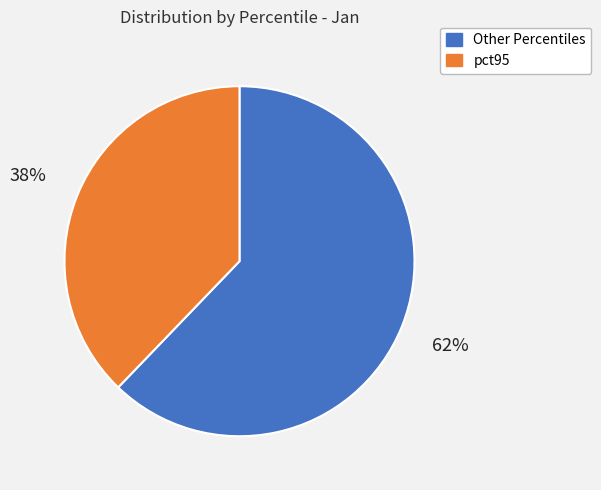

To the nearest percent, what is the difference between the largest and smallest slice percentages?

24%